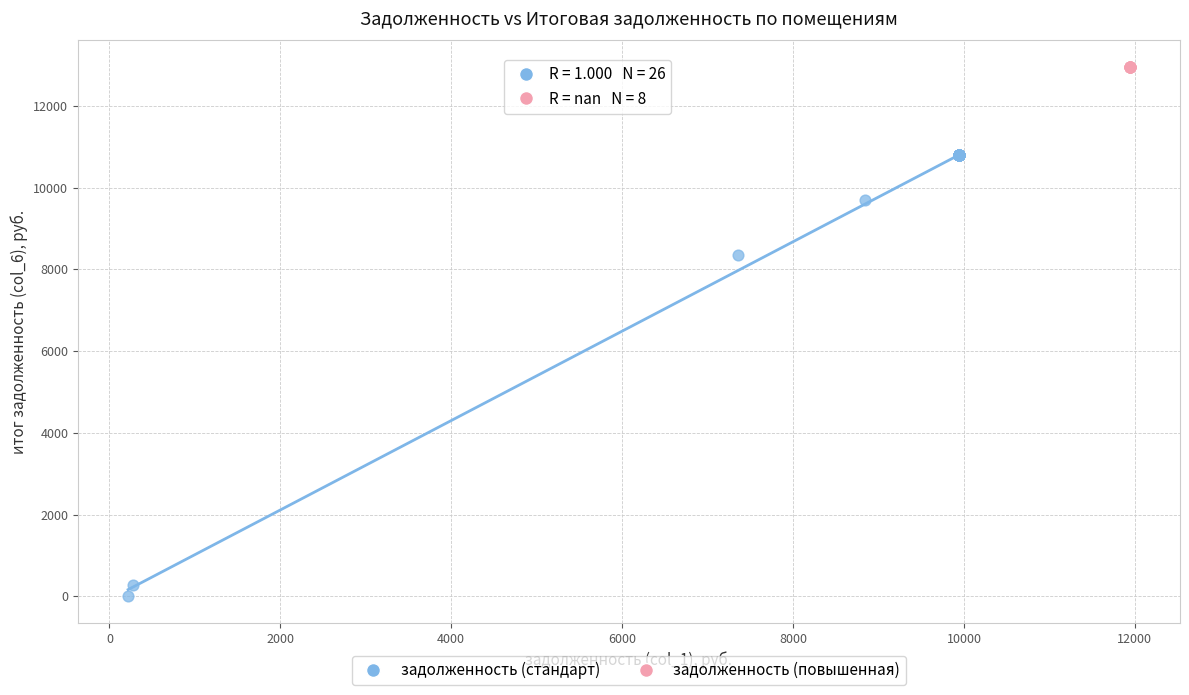

Which series contains the highest Y value?

задолженность (повышенная)